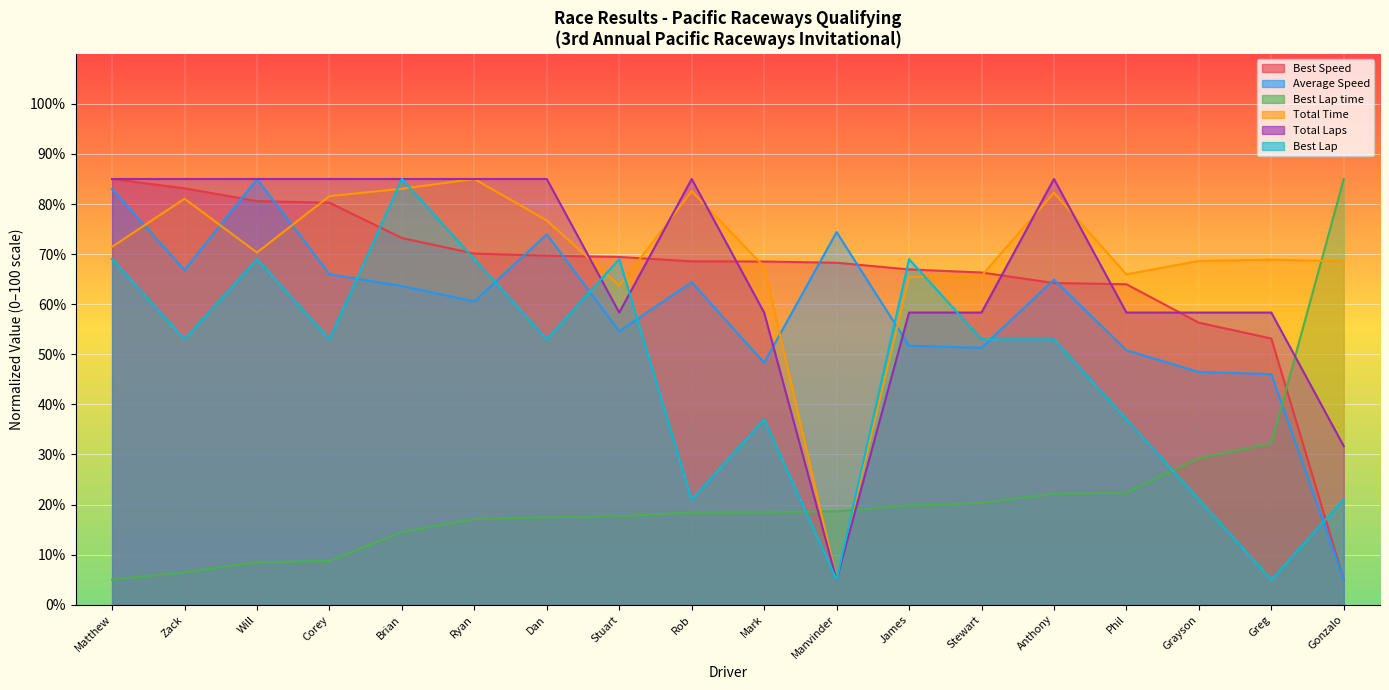

Reading left to right, what are all the values shown in this chart?

Total Laps: 85.0	85.0	85.0	85.0	85.0	85.0	85.0	58.3	85.0	58.3	5.0	58.3	58.3	85.0	58.3	58.3	58.3	31.7
Total Time: 71.5	81.1	70.3	81.6	83.0	85.0	76.7	63.7	82.6	67.5	5.0	65.4	65.7	82.2	66.0	68.6	68.9	68.6
Best Lap time: 5.0	6.5	8.5	8.7	14.5	17.1	17.5	17.7	18.4	18.5	18.7	19.8	20.3	22.2	22.4	29.3	32.2	85.0
Best Speed: 85.0	83.1	80.6	80.3	73.2	70.1	69.7	69.4	68.6	68.5	68.3	66.9	66.3	64.2	64.0	56.3	53.2	5.0
Best Lap: 69.0	53.0	69.0	53.0	85.0	69.0	53.0	69.0	21.0	37.0	5.0	69.0	53.0	53.0	37.0	21.0	5.0	21.0
Average Speed: 83.0	66.8	85.0	66.0	63.6	60.6	74.0	54.6	64.4	48.3	74.4	51.7	51.3	64.9	50.8	46.5	46.0	5.0